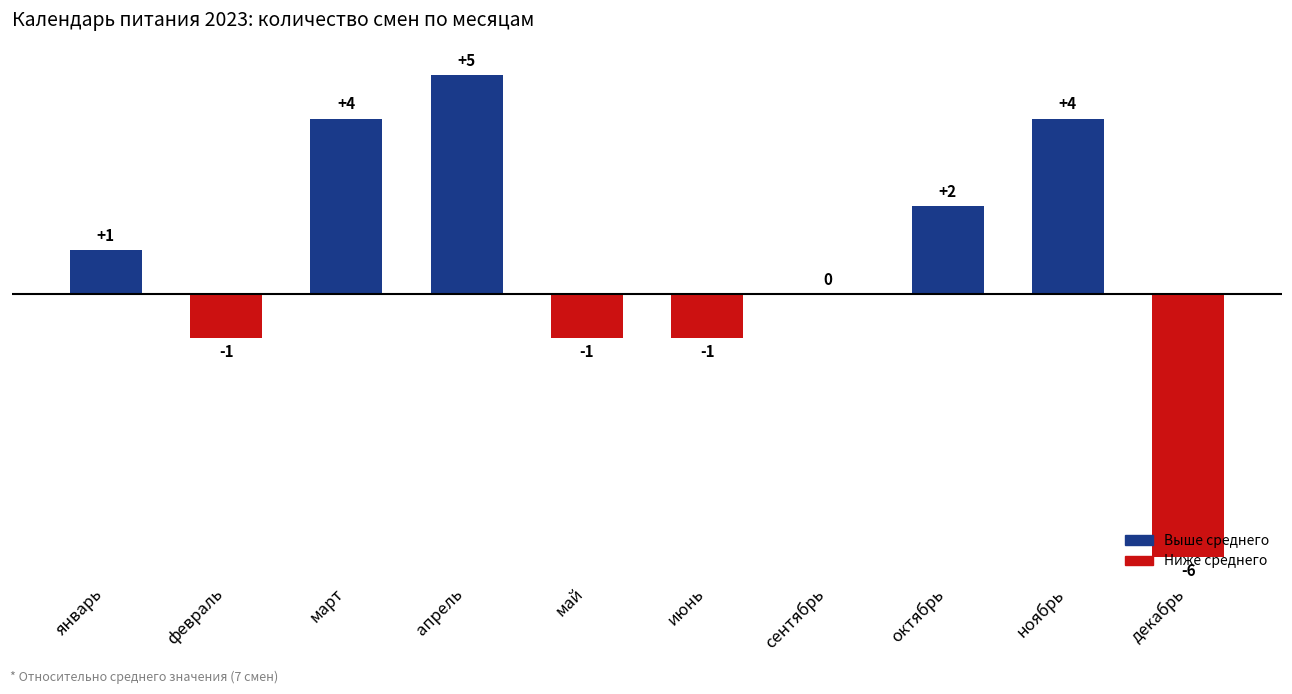

What is the maximum value shown in the chart?

5